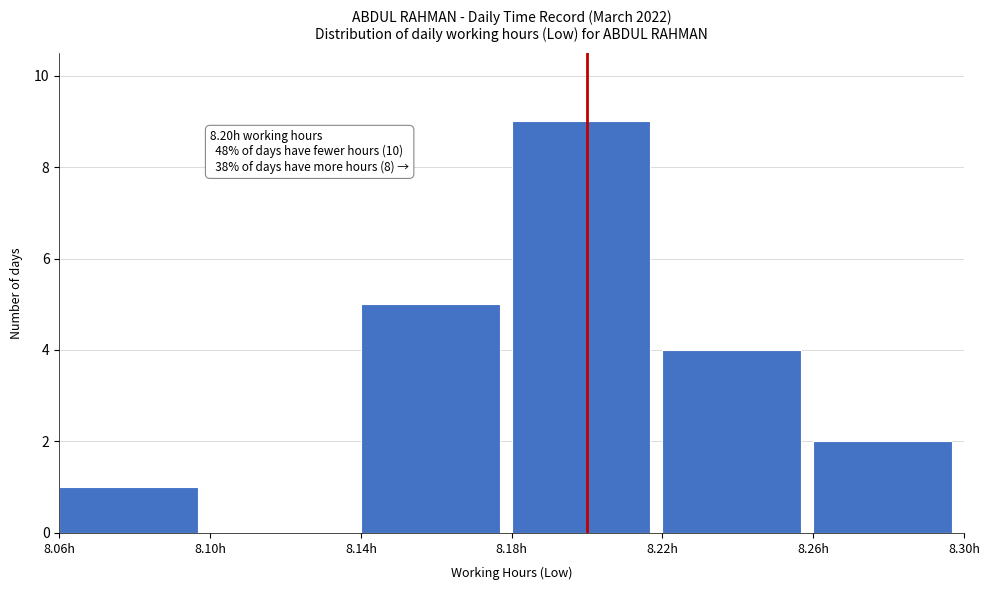

Over which range of the x-axis is the bar tallest?

8.18 to 8.22